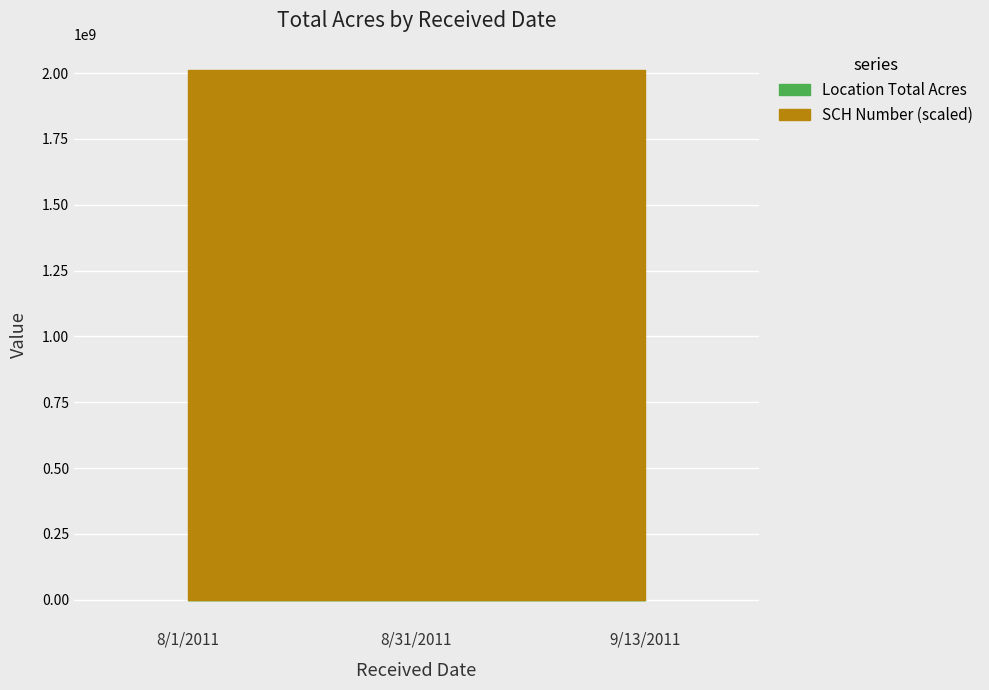

What is the average value of the SCH Number (scaled) series?

2011082002.0